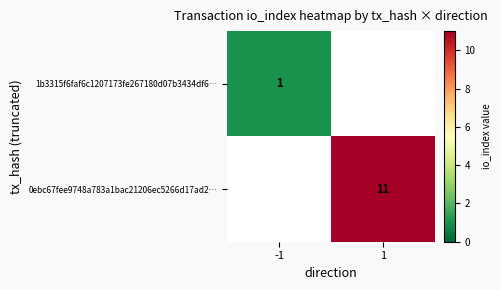

The value of 0ebc67fee9748a783a1bac21206ec5266d17ad2… at 1 is 5. True or false?

False